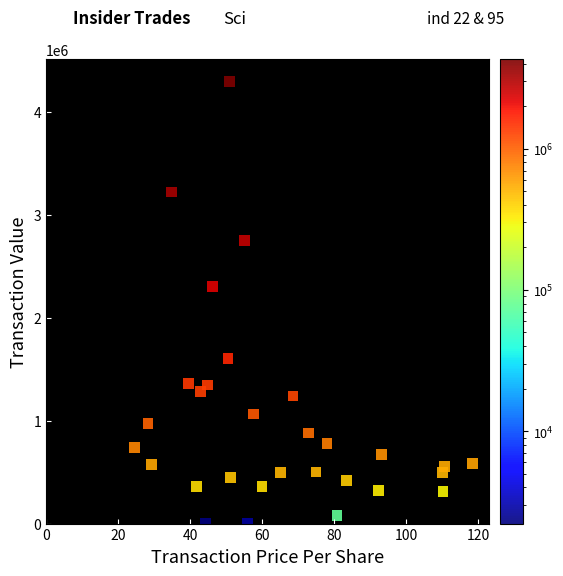

What is the range of Y values (max minus min)?

4295905